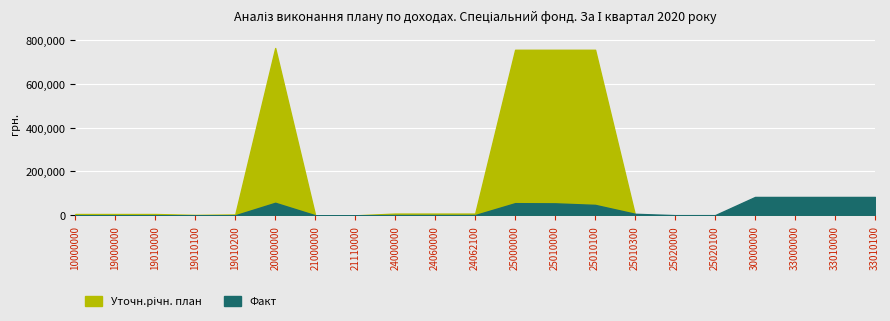

The value of Факт at 21110000 is 530.1. True or false?

False